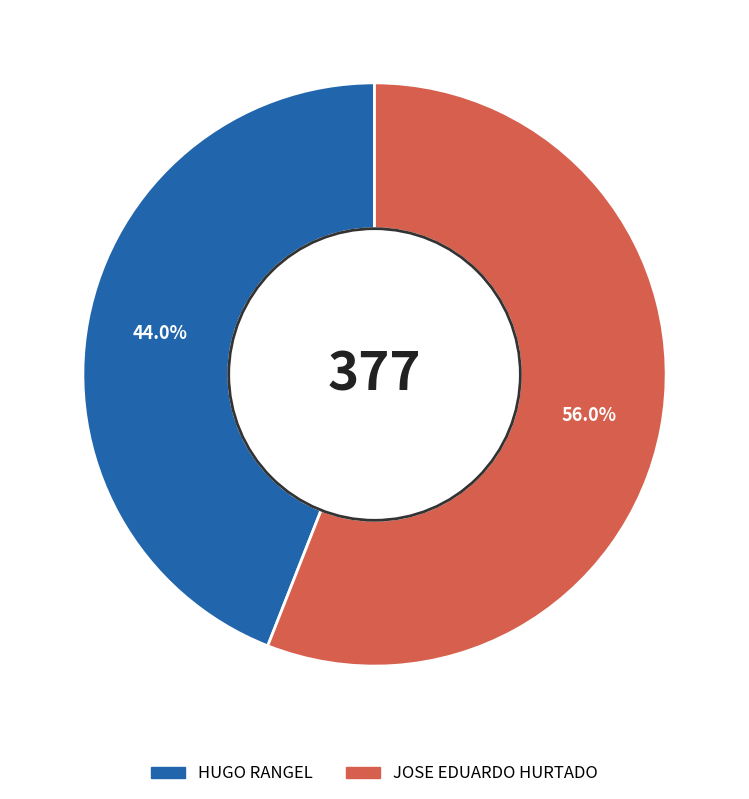

Is there a majority slice in this chart?

Yes